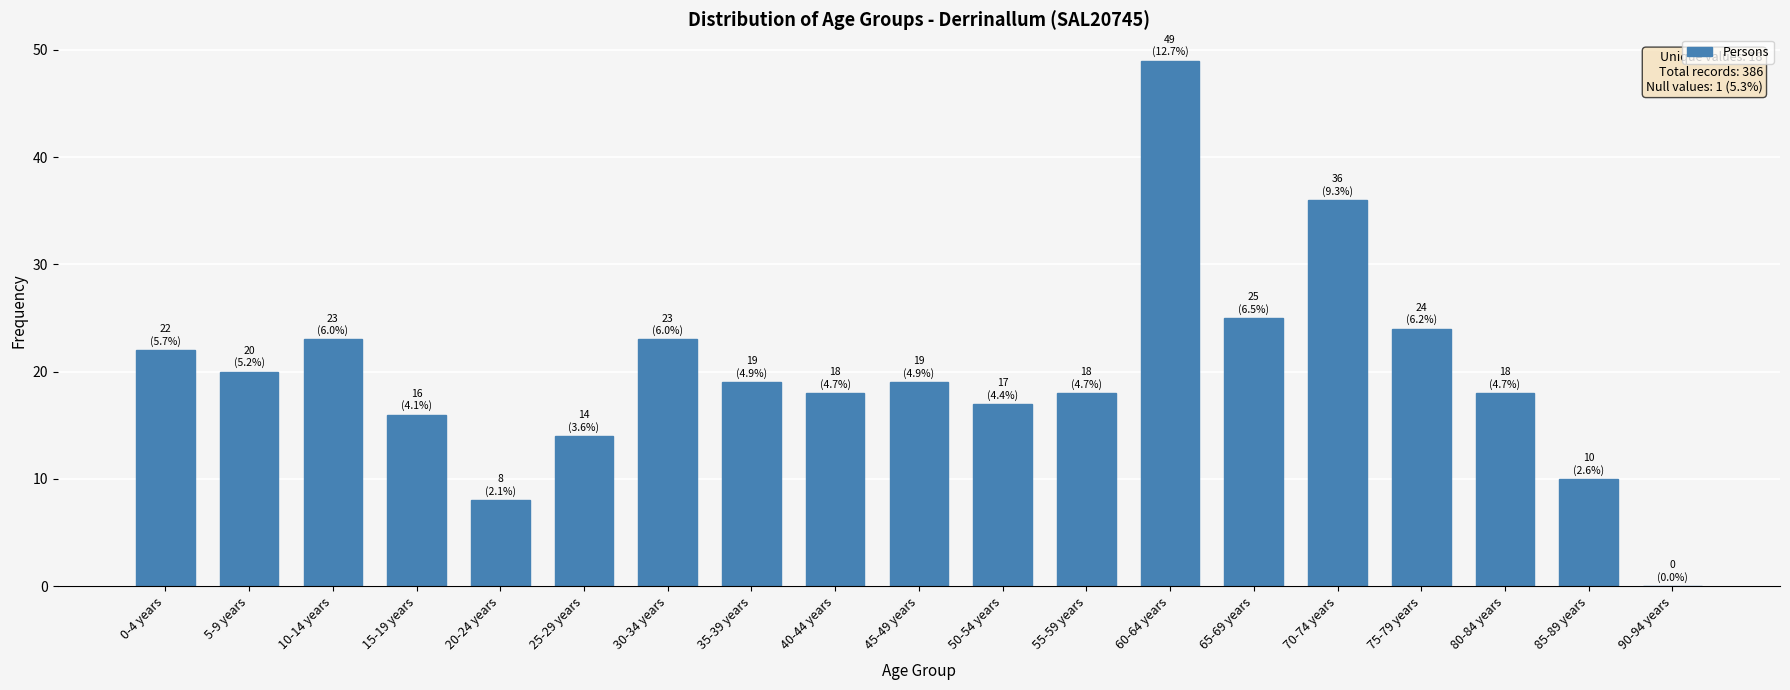

True or false: the data shows 11 at 20-24 years.

False